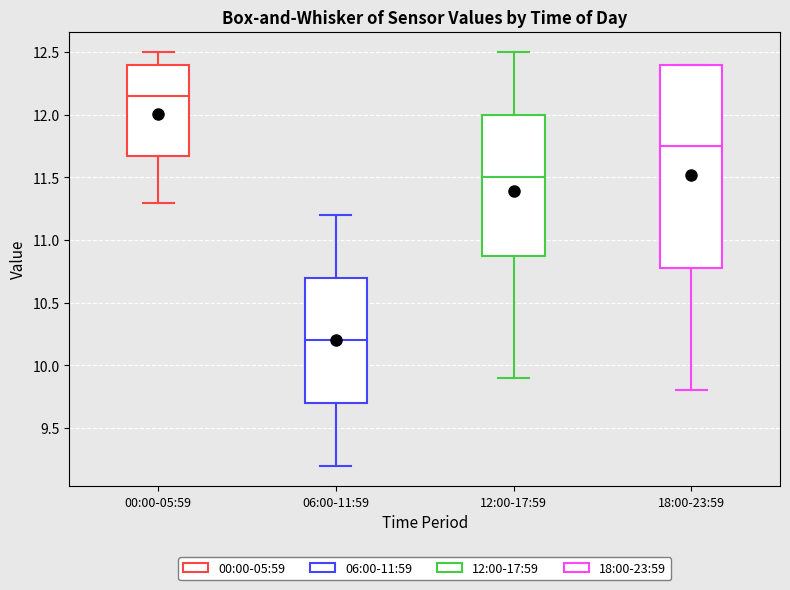

Where is the lower edge of the box for 18:00-23:59 on the y-axis? The values are not printed on the chart, so give them approximately, as read against the axis.

10.80